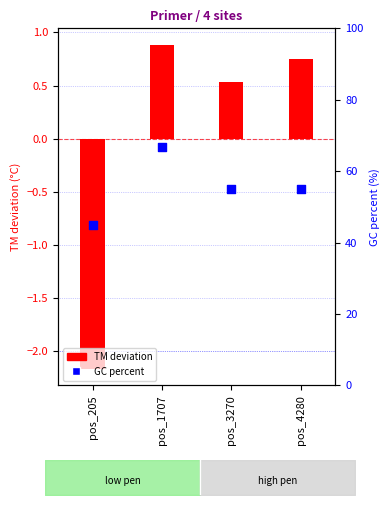

What are all the series names shown in the legend?

TM deviation, GC percent